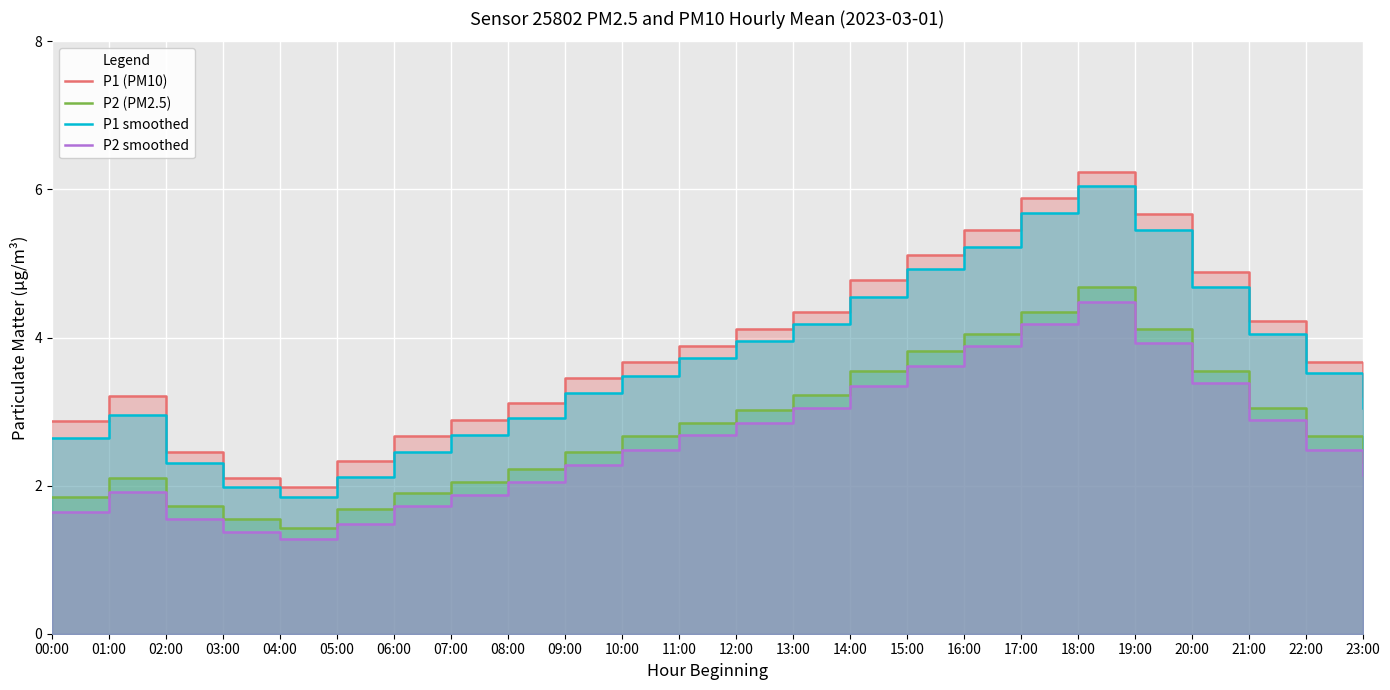

What is the total value across all series at 03:00?

7.0